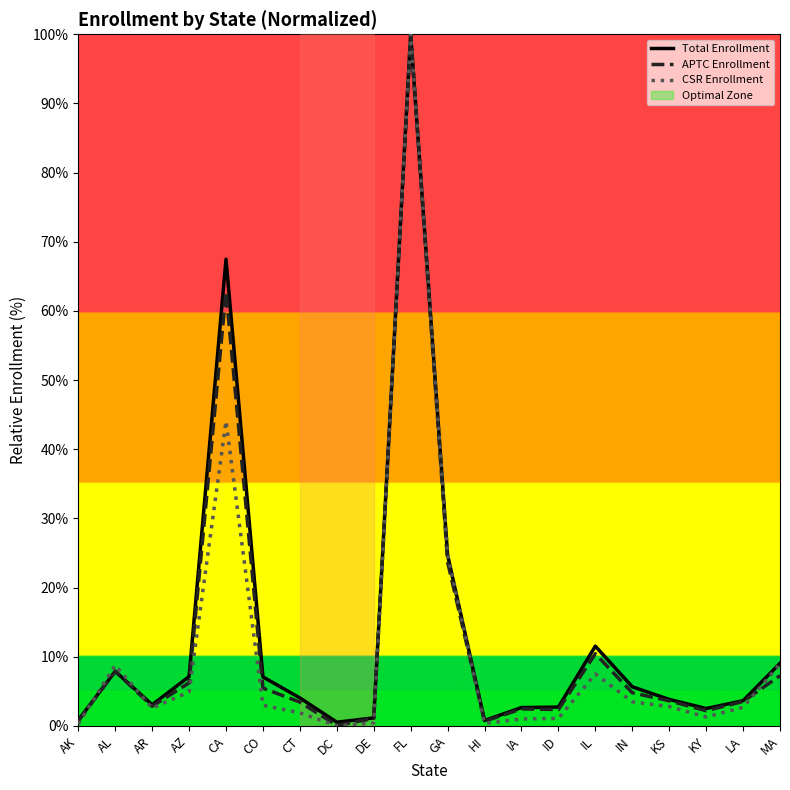

Is it true that Total Enrollment equals 24.7 at GA?

True